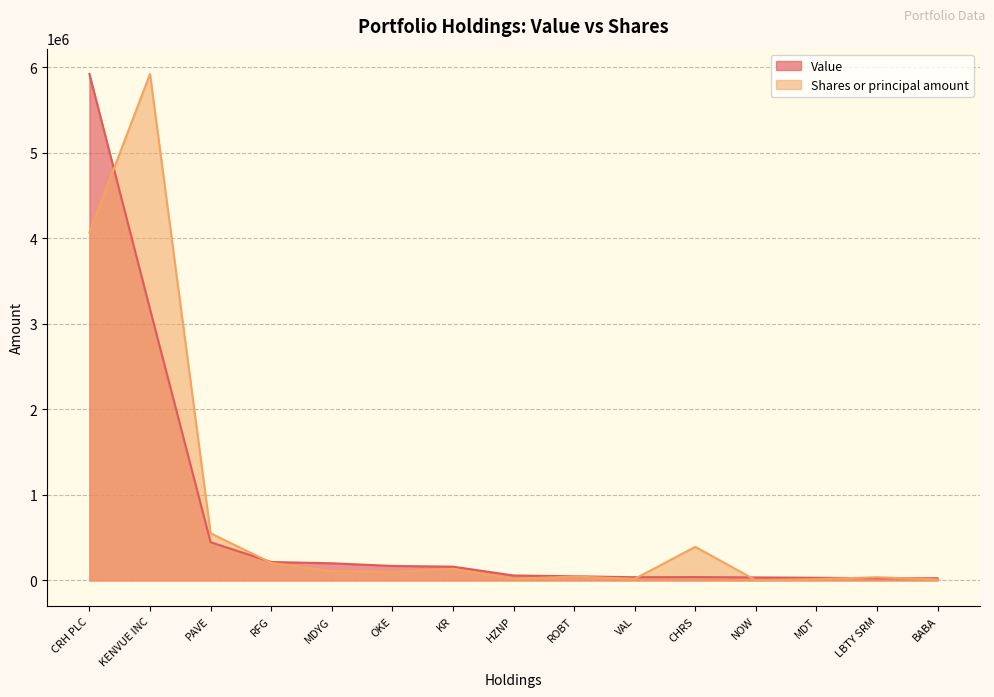

How many data points in Value are above 57845?

7